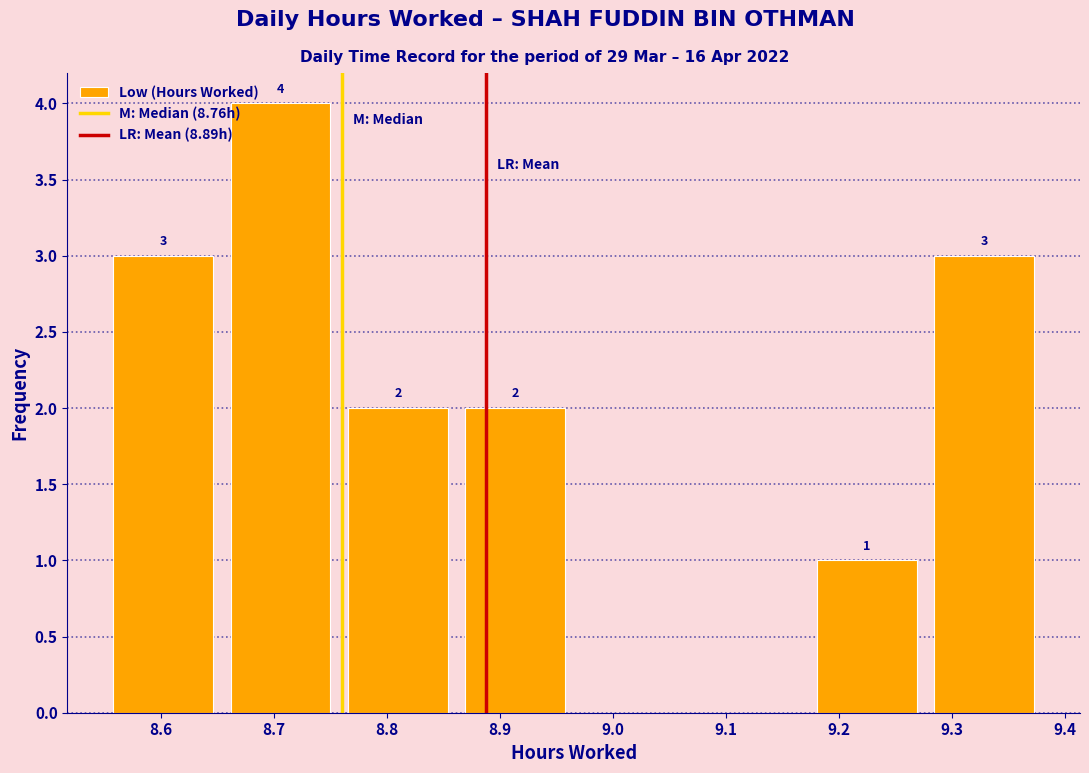

Which range on the x-axis has the tallest bar?

8.65 to 8.76